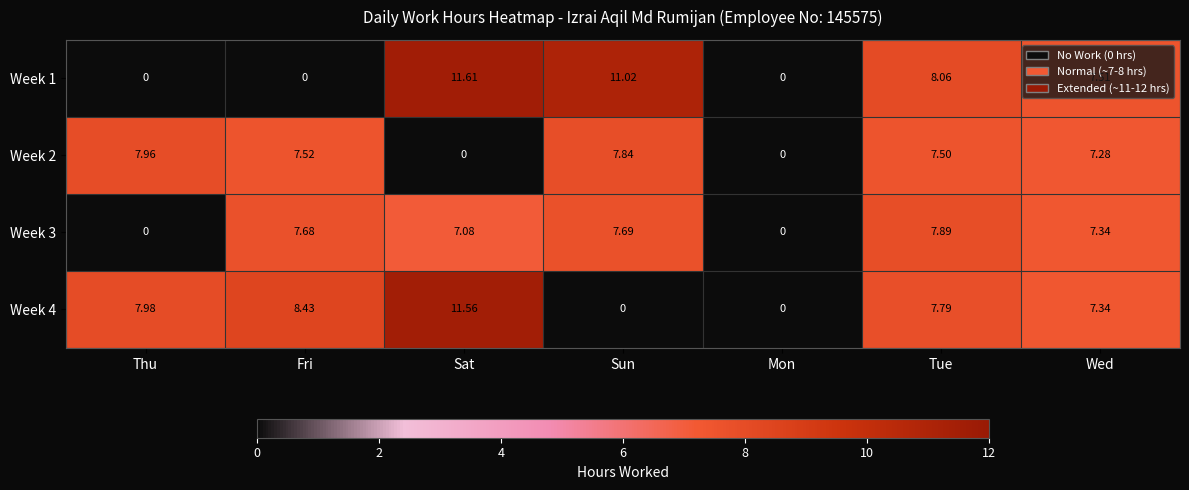

Is the value of Week 3 at Sat greater than the value of Week 1 at Tue?

No